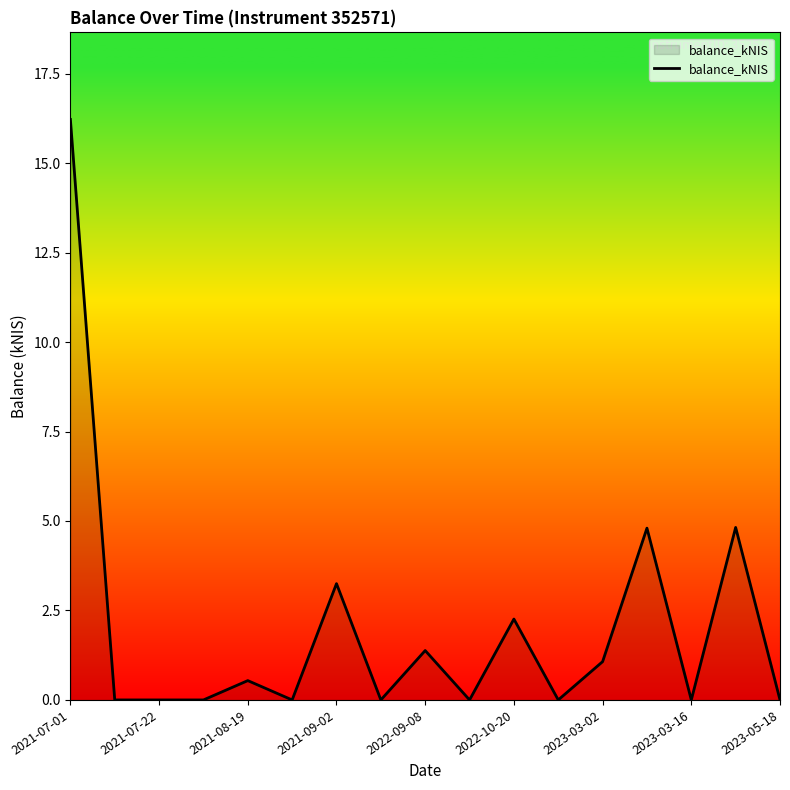

What is the difference between the maximum and minimum values?

16.2